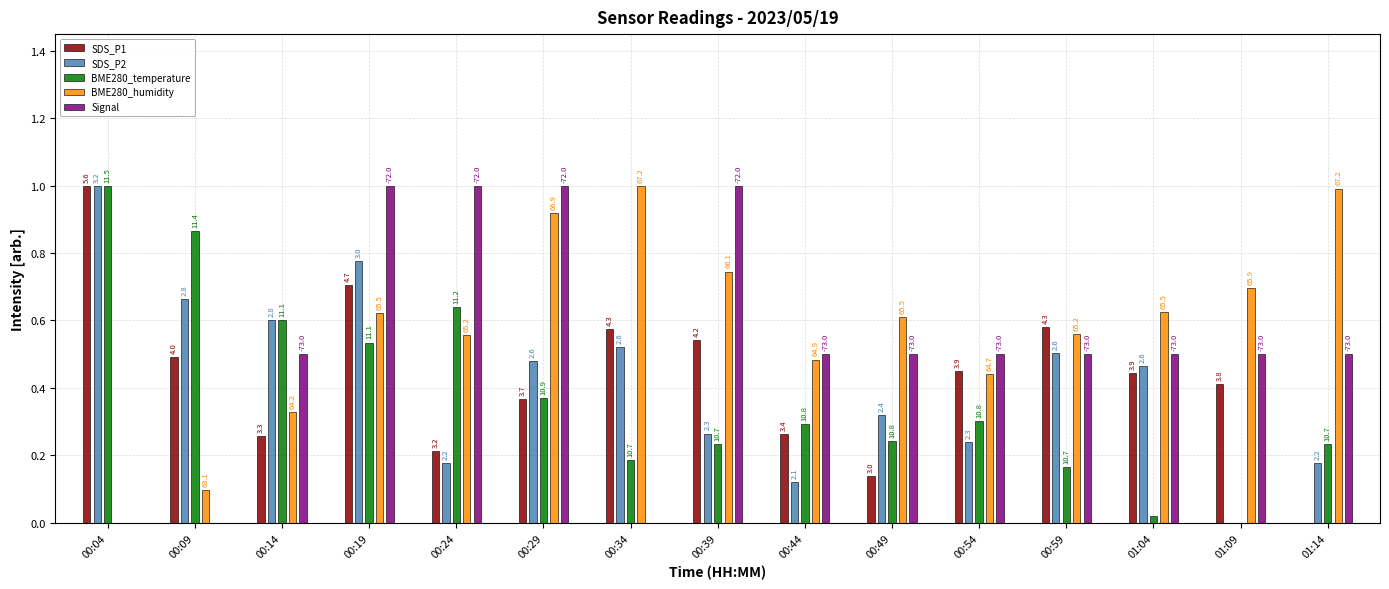

Reading left to right, list all the values displayed in this chart.

SDS_P1: 1.0	0.5	0.3	0.7	0.2	0.4	0.6	0.5	0.3	0.1	0.4	0.6	0.4	0.4	0.0
SDS_P2: 1.0	0.7	0.6	0.8	0.2	0.5	0.5	0.3	0.1	0.3	0.2	0.5	0.5	0.0	0.2
BME280_temperature: 1.0	0.9	0.6	0.5	0.6	0.4	0.2	0.2	0.3	0.2	0.3	0.2	0.0	0.0	0.2
BME280_humidity: 0.0	0.1	0.3	0.6	0.6	0.9	1.0	0.7	0.5	0.6	0.4	0.6	0.6	0.7	1.0
Signal: 0.0	0.0	0.5	1.0	1.0	1.0	0.0	1.0	0.5	0.5	0.5	0.5	0.5	0.5	0.5